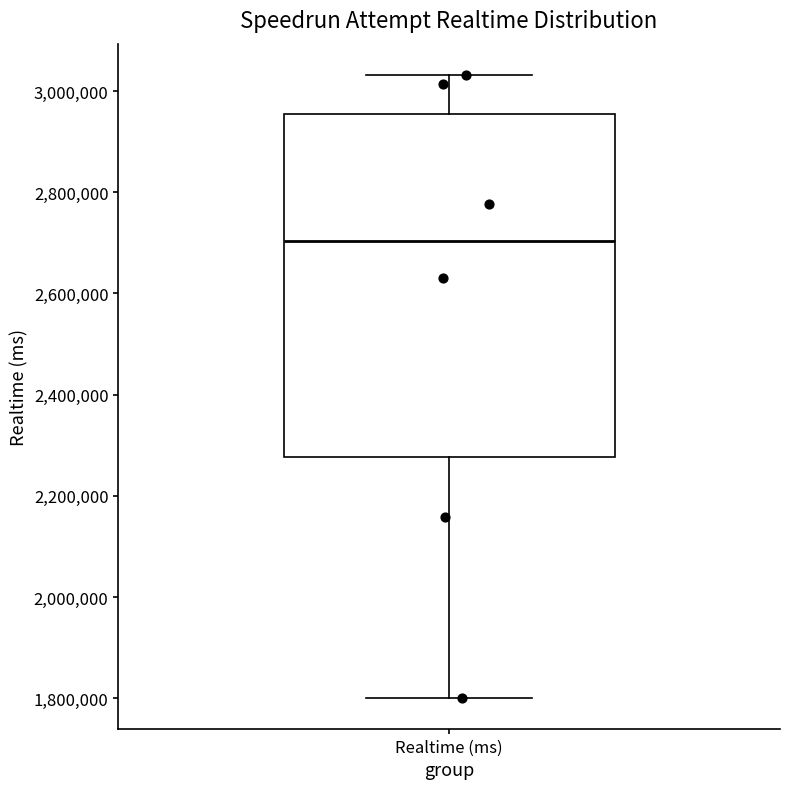

Read this box plot against the y-axis: the position of the median line, the range covered by the box, and the ends of both whiskers. The values are not printed on the chart, so give them approximately, as read against the axis.

median 2700000, box 2280000 to 2960000, whiskers 1800000 to 3040000